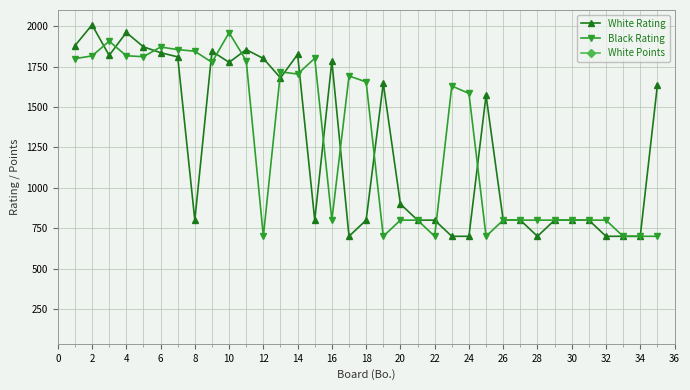

What is the sum of the White Rating values at 12 and 30?

2600